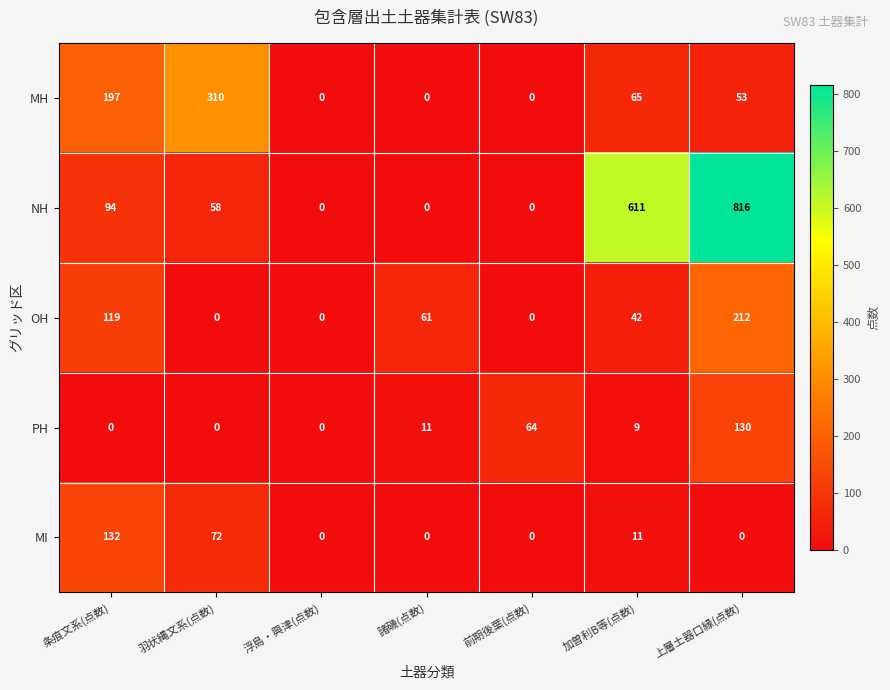

True or false: MH has a value of 310 at 羽状縄文系(点数).

True